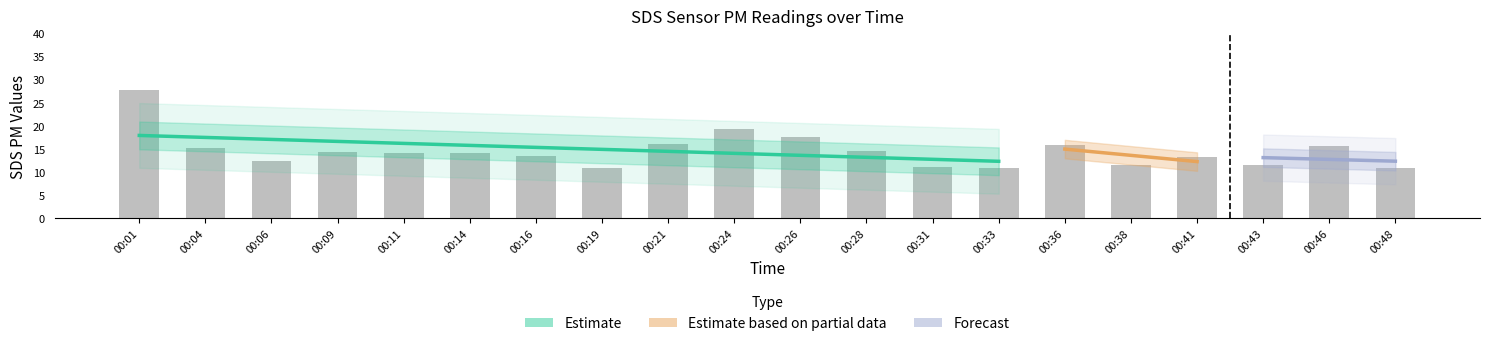

Is it true that the value at 00:04 is 15.2?

True